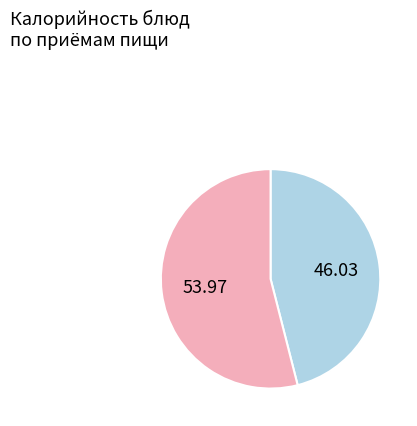

Is there a majority slice in this chart?

Yes